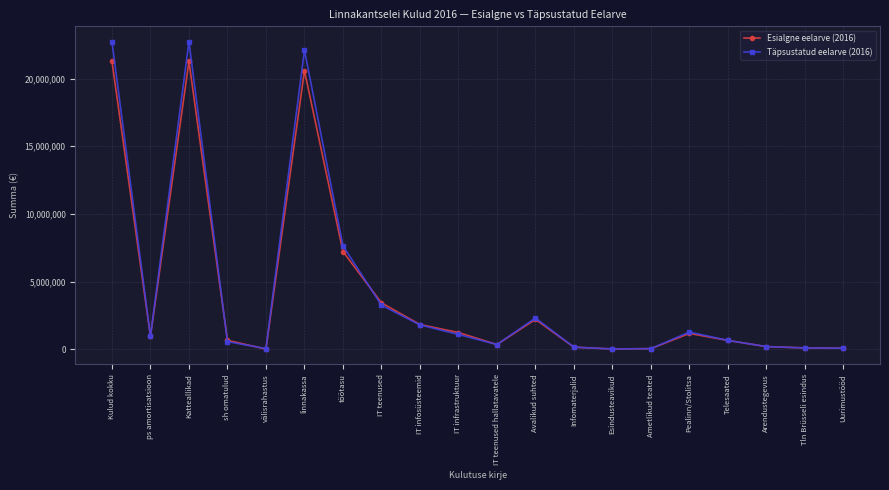

True or false: Täpsustatud eelarve (2016) has a value of 35649189 at Katteallikad.

False